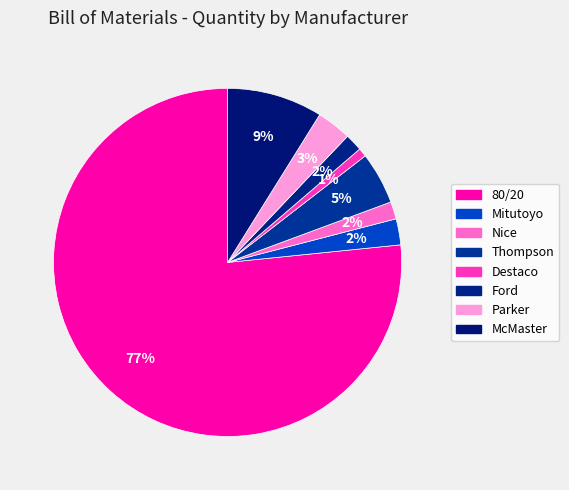

To the nearest percent, what percentage of the pie is Nice?

2%